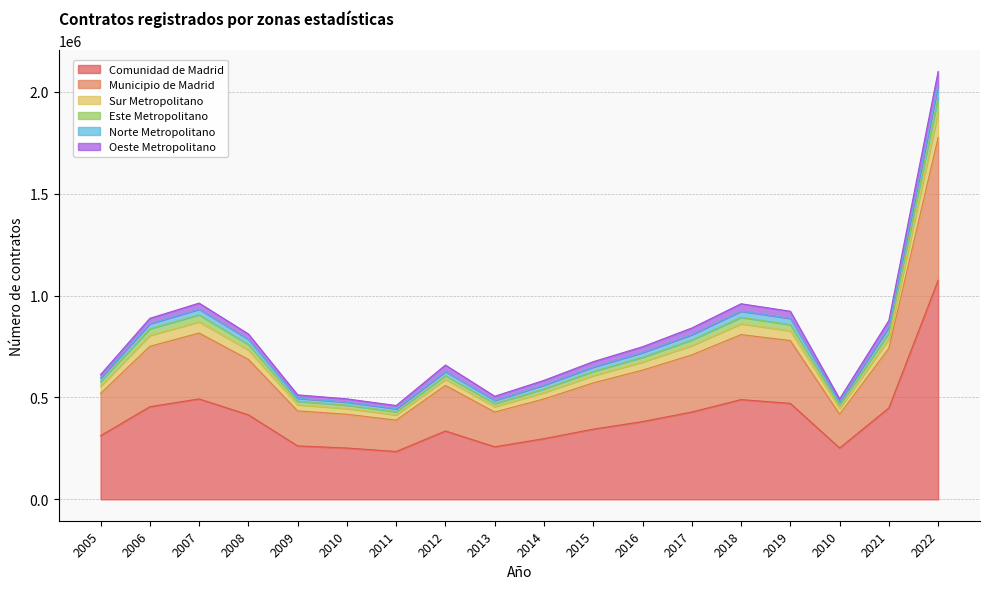

Where is Comunidad de Madrid nearest to the value 655199?

2007